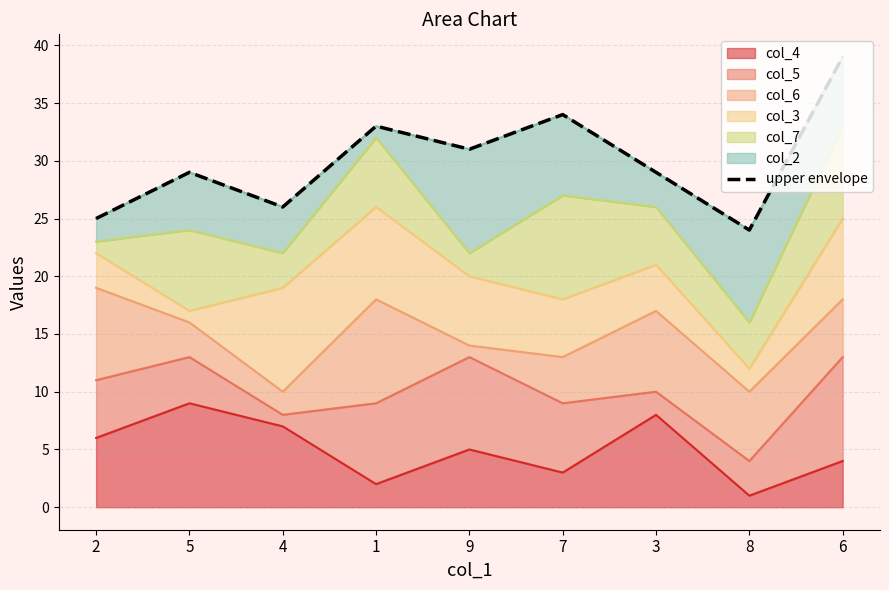

Approximately how many times larger is the value at 3 compared to 4?

1.1